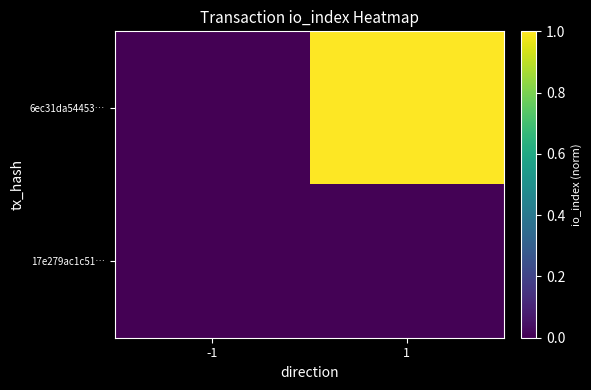

At which category does the chart reach its minimum across all series?

-1